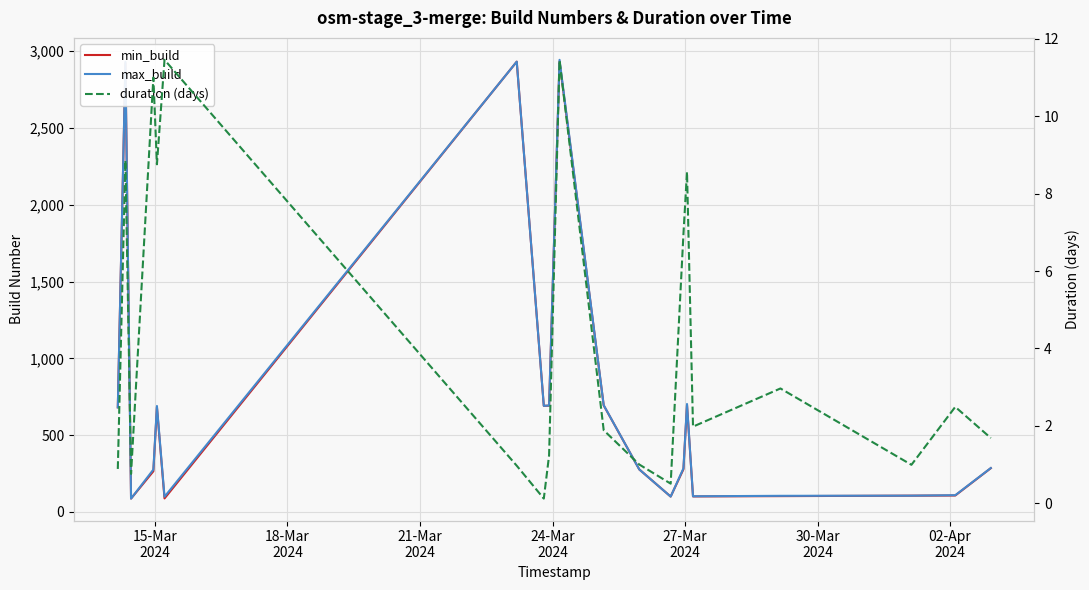

What is the sum of all min_build values?

14721.0